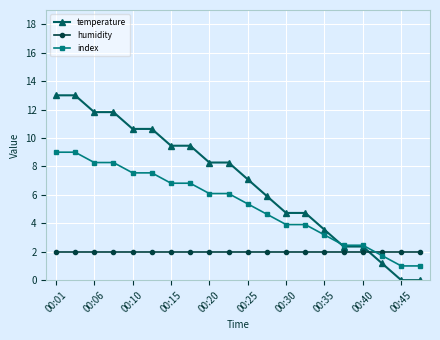

Which series has the largest range (max minus min)?

temperature